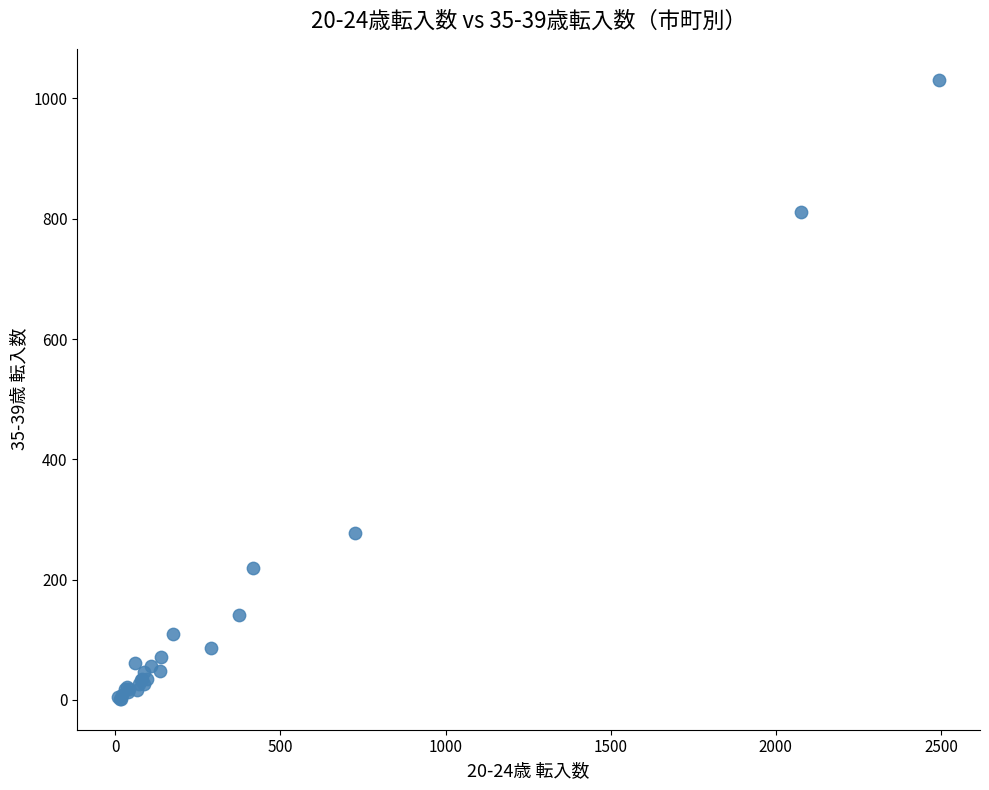

What Y value in the scatter plot is closest to 516?

278